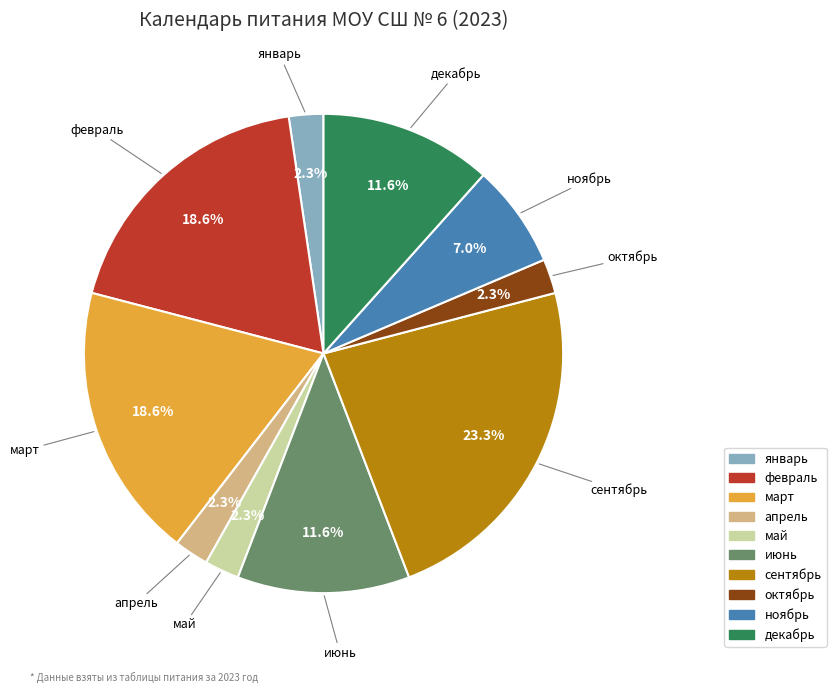

Is the sum of июнь and март greater than half?

No